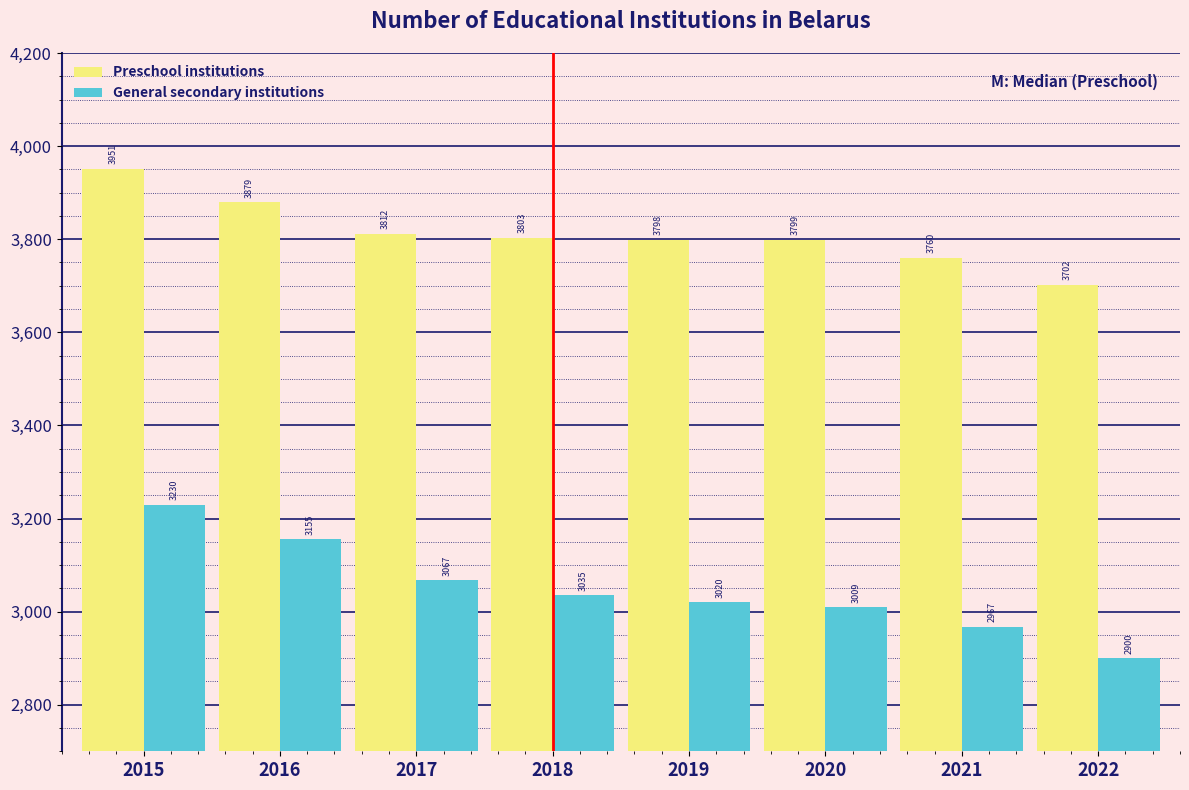

Reading left to right, what are all the values shown in this chart?

Preschool institutions: 2015=3951	2016=3879	2017=3812	2018=3803	2019=3798	2020=3799	2021=3760	2022=3702
General secondary institutions: 2015=3230	2016=3155	2017=3067	2018=3035	2019=3020	2020=3009	2021=2967	2022=2900